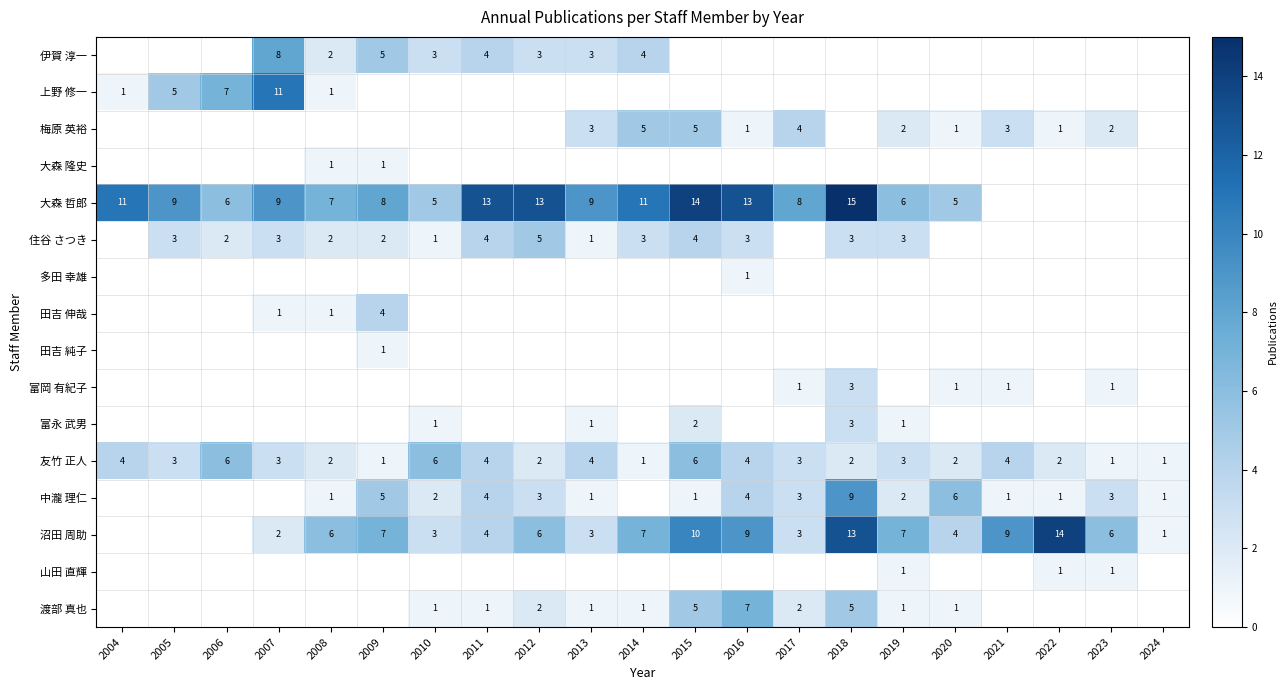

What is the average value of the 友竹 正人 series?

3